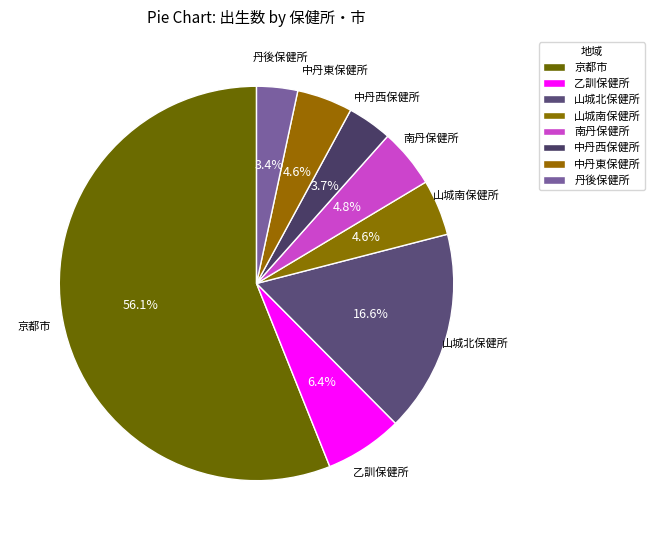

True or false: 中丹東保健所 accounts for 5% of the total.

True